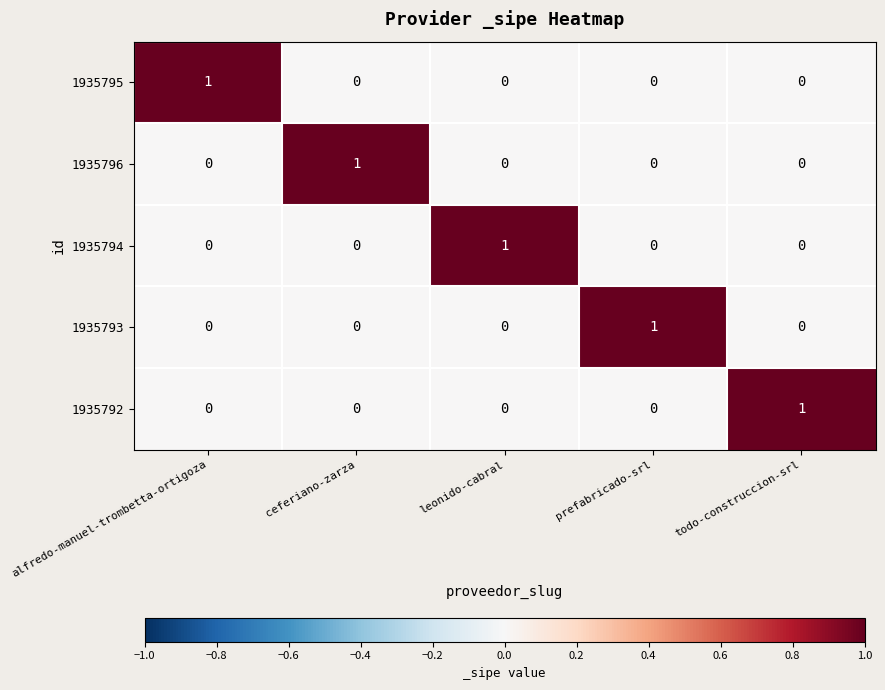

Is the value of 1935796 at ceferiano-zarza greater than the value of 1935794 at ceferiano-zarza?

Yes